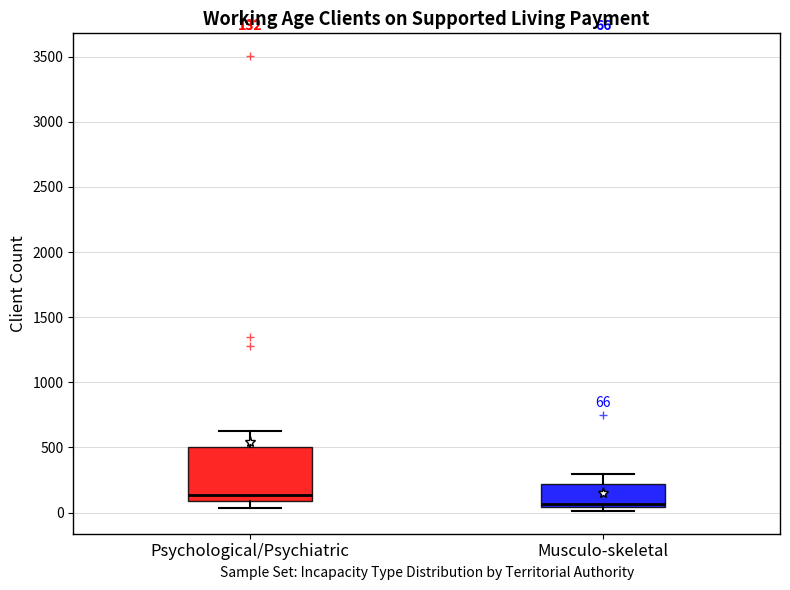

Which box has the highest median line?

Psychological/Psychiatric